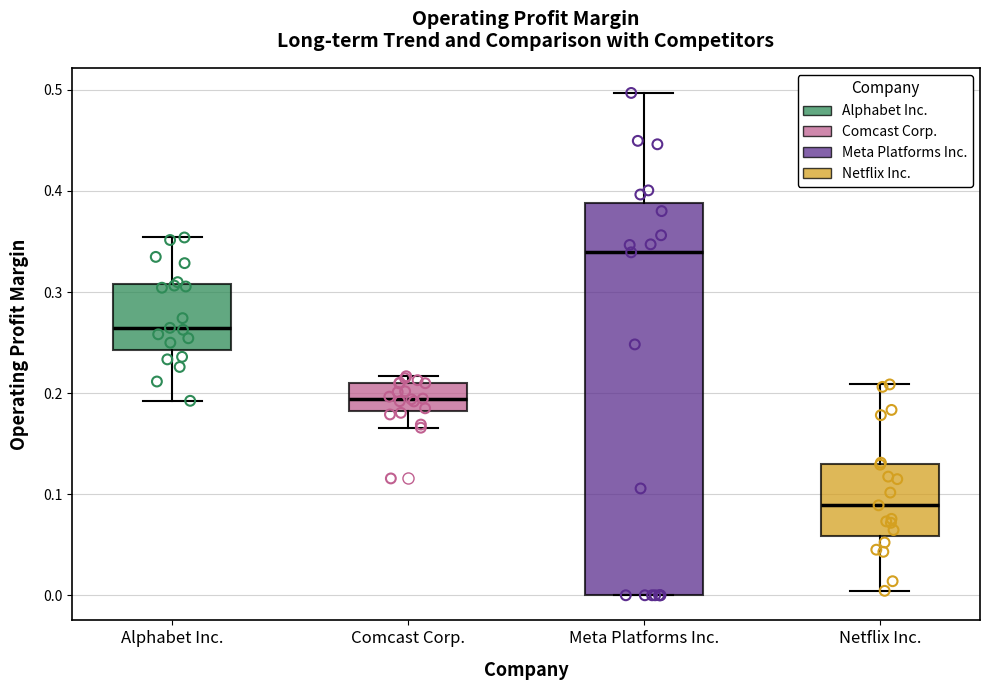

Reading left to right, transcribe this box plot: for each box, give where its median line is, the range the box spans, and where its two whiskers end, as read against the y-axis. The values are not printed on the chart, so give them approximately, as read against the axis.

Alphabet Inc.: median 0.26, box 0.24 to 0.31, whiskers 0.19 to 0.35
Comcast Corp.: median 0.19, box 0.18 to 0.21, whiskers 0.17 to 0.22
Meta Platforms Inc.: median 0.34, box 0.00 to 0.39, whiskers 0.00 to 0.50
Netflix Inc.: median 0.09, box 0.06 to 0.13, whiskers 0.00 to 0.21